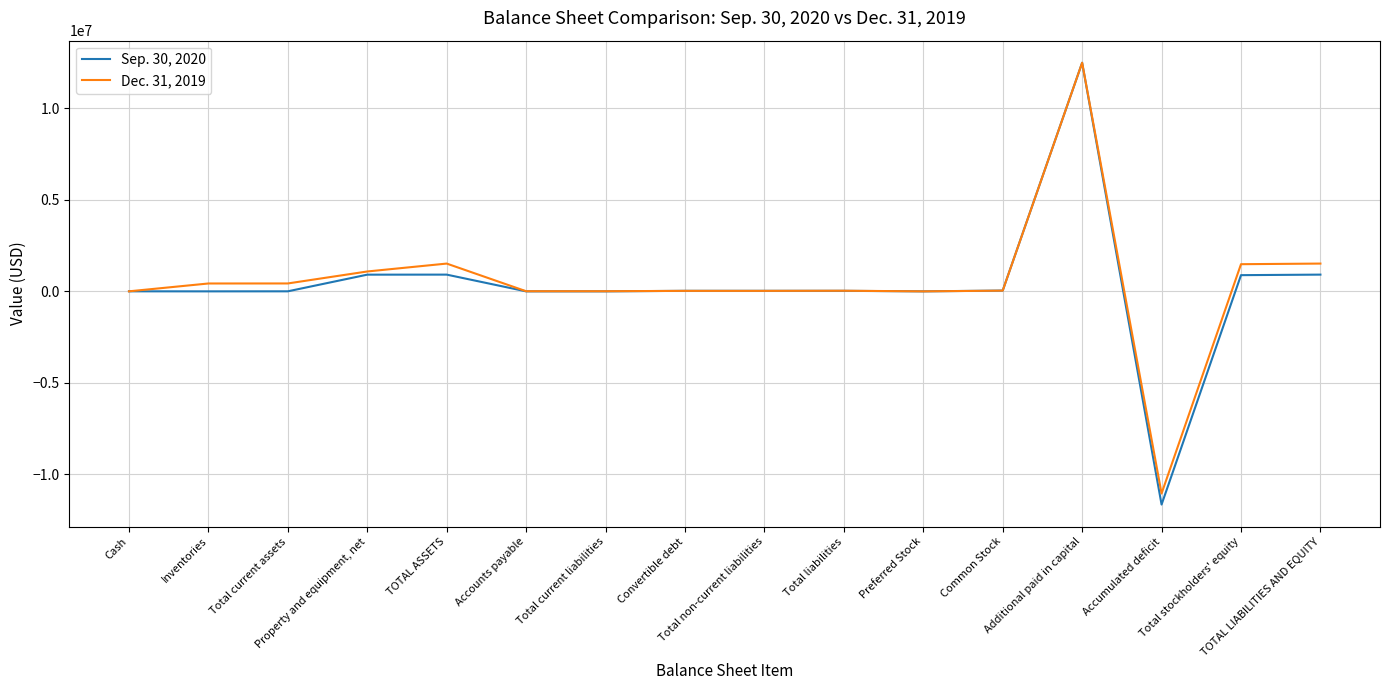

What is the smallest value displayed?

-11655230